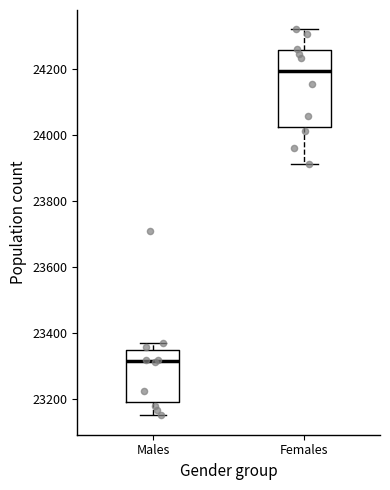

Where is the upper edge of the box for Males on the y-axis? The values are not printed on the chart, so give them approximately, as read against the axis.

23340